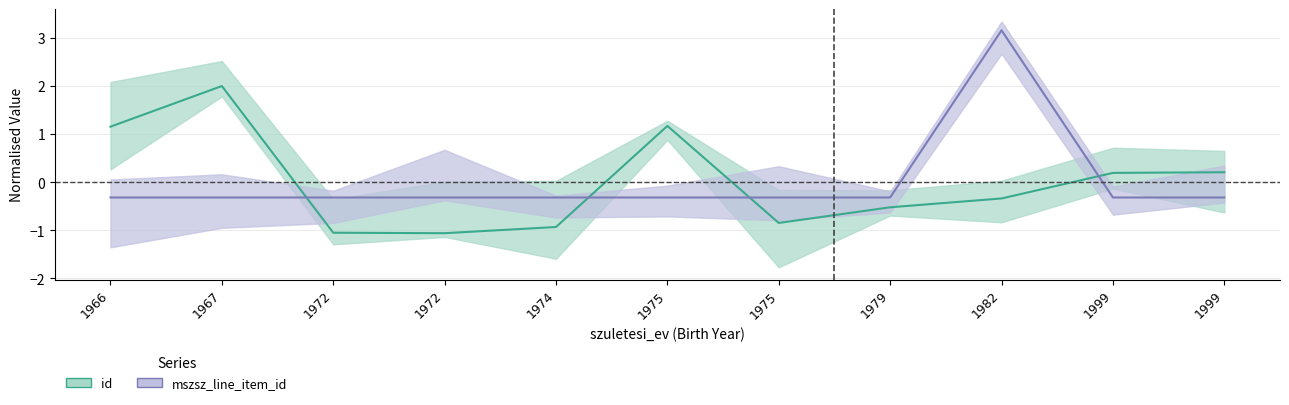

List the labels in order of mszsz_line_item_id value, smallest first.

1966, 1967, 1972, 1972, 1974, 1975, 1975, 1979, 1999, 1999, 1982